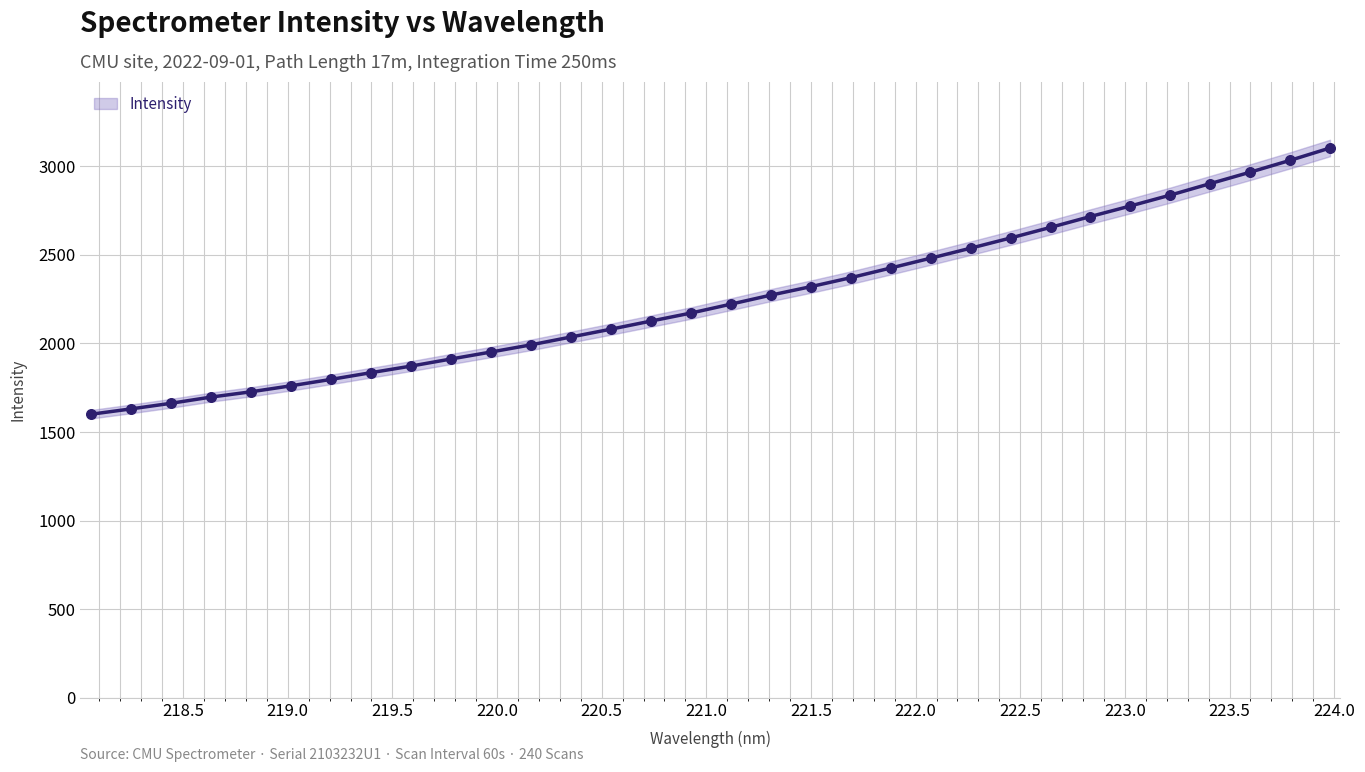

What is the minimum value for Intensity?

1600.4